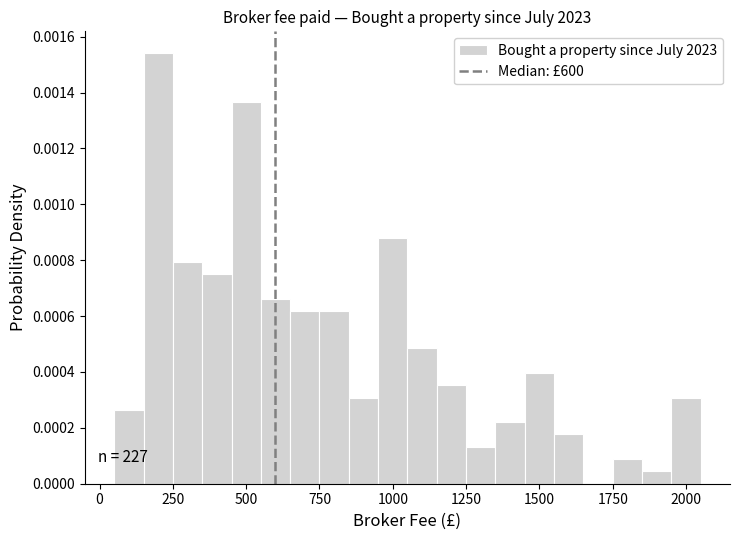

Around what value on the x-axis is the tallest bar? Give the approximate position of its centre, as read against the axis.

200